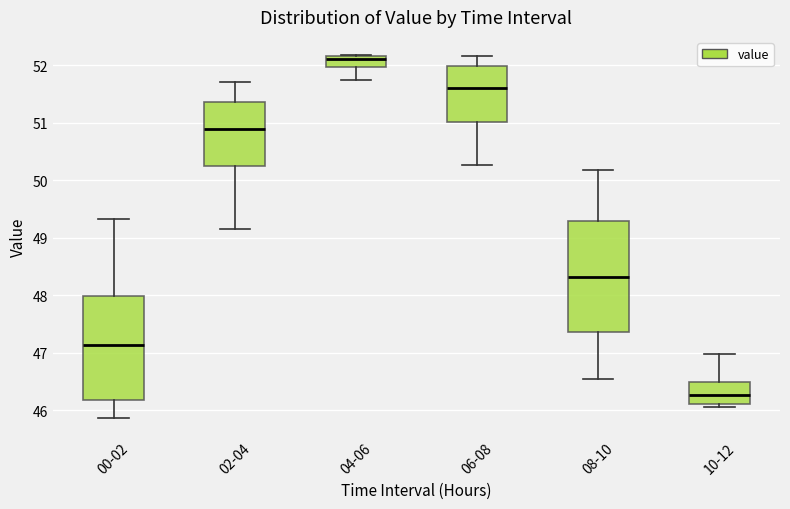

Reading left to right, read every box against the y-axis: the position of its median line, the range the box covers, and the ends of its whiskers. The values are not printed on the chart, so give them approximately, as read against the axis.

00-02: median 47.1, box 46.2 to 48.0, whiskers 45.9 to 49.3
02-04: median 50.9, box 50.3 to 51.4, whiskers 49.2 to 51.7
04-06: median 52.1, box 52.0 to 52.2, whiskers 51.7 to 52.2
06-08: median 51.6, box 51.0 to 52.0, whiskers 50.3 to 52.2
08-10: median 48.3, box 47.4 to 49.3, whiskers 46.5 to 50.2
10-12: median 46.3, box 46.1 to 46.5, whiskers 46.1 (just below the box's lower edge) to 47.0